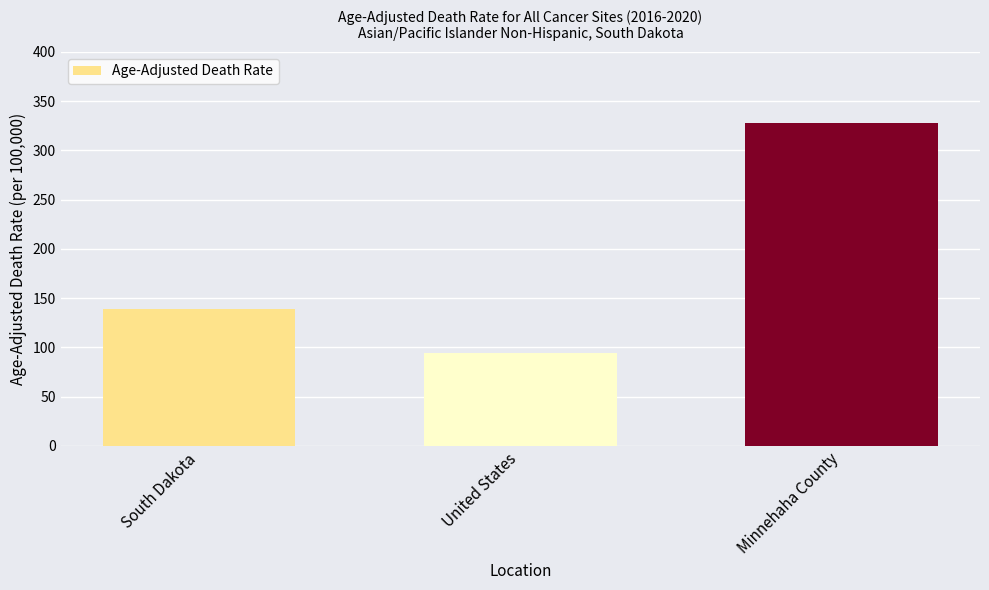

Read the value at United States.

94.5